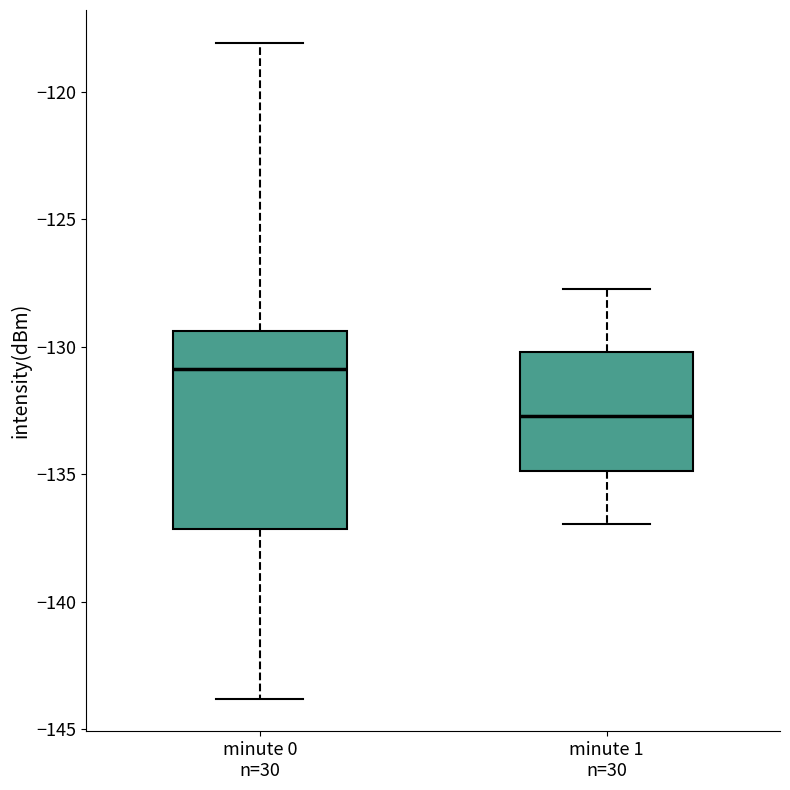

Which box has the lowest median line?

minute 1 n=30